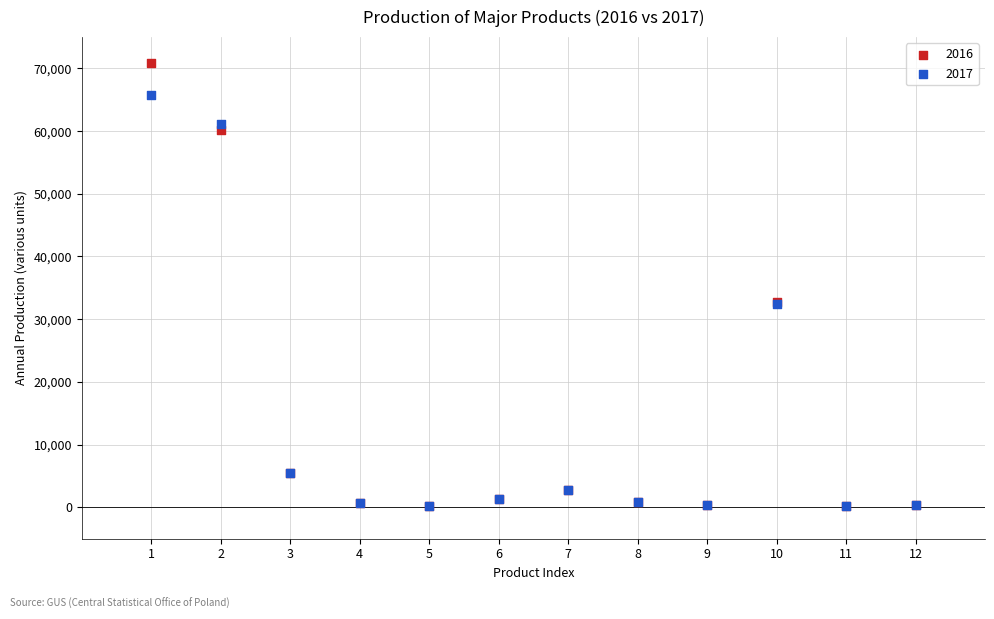

What are all the series names shown in the legend?

2016, 2017